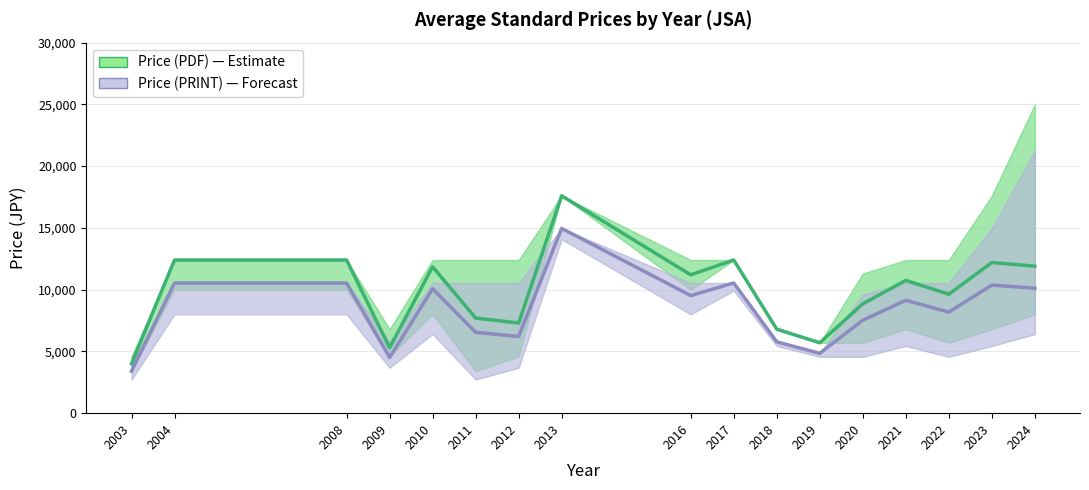

What is the minimum value shown in the chart?

3400.0